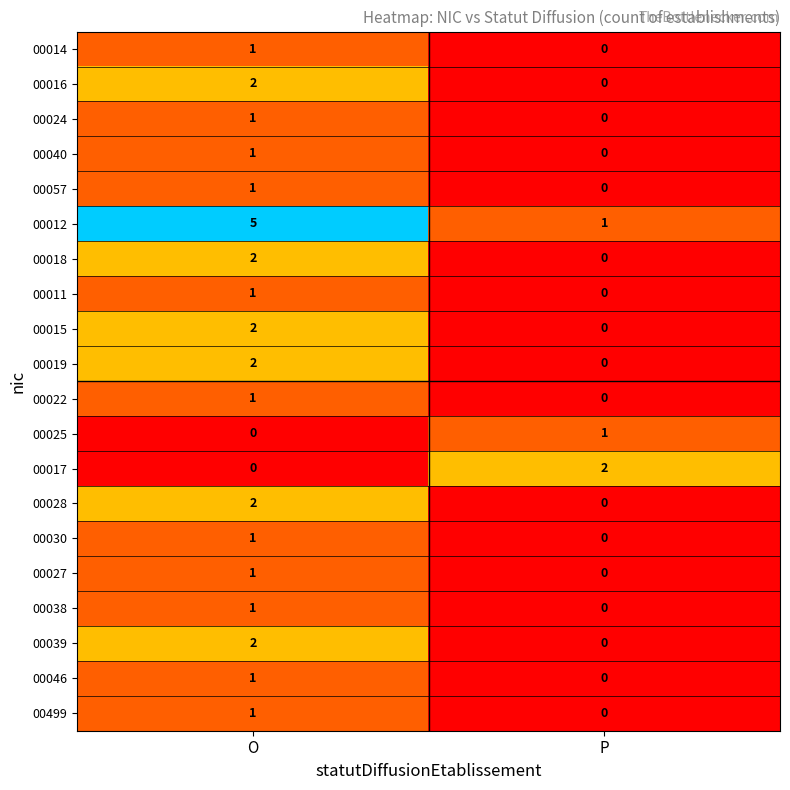

At which label does 00039 reach its minimum?

P